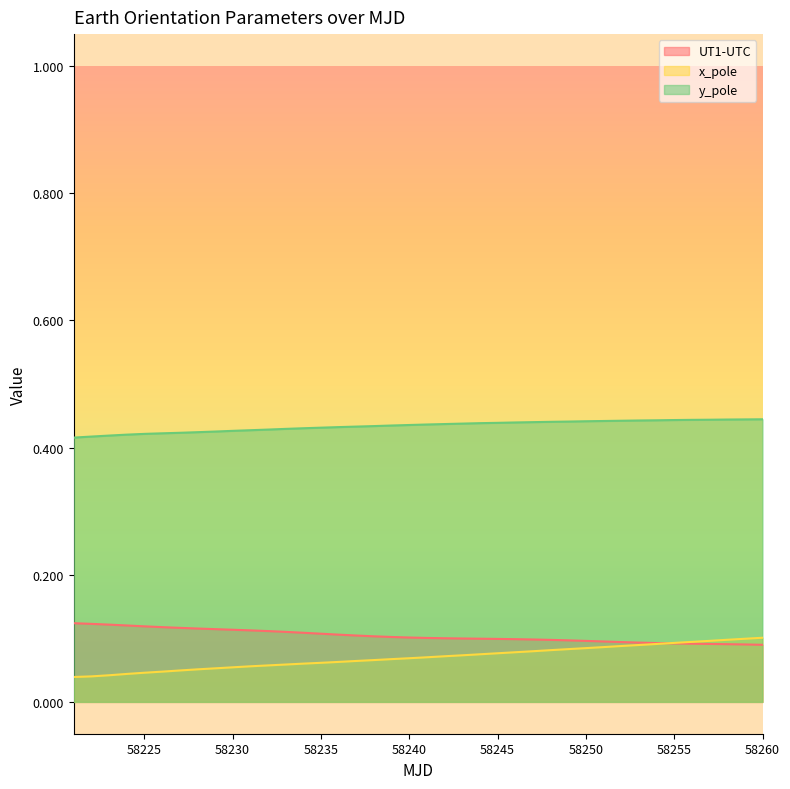

Which series has the largest total across all categories?

y_pole